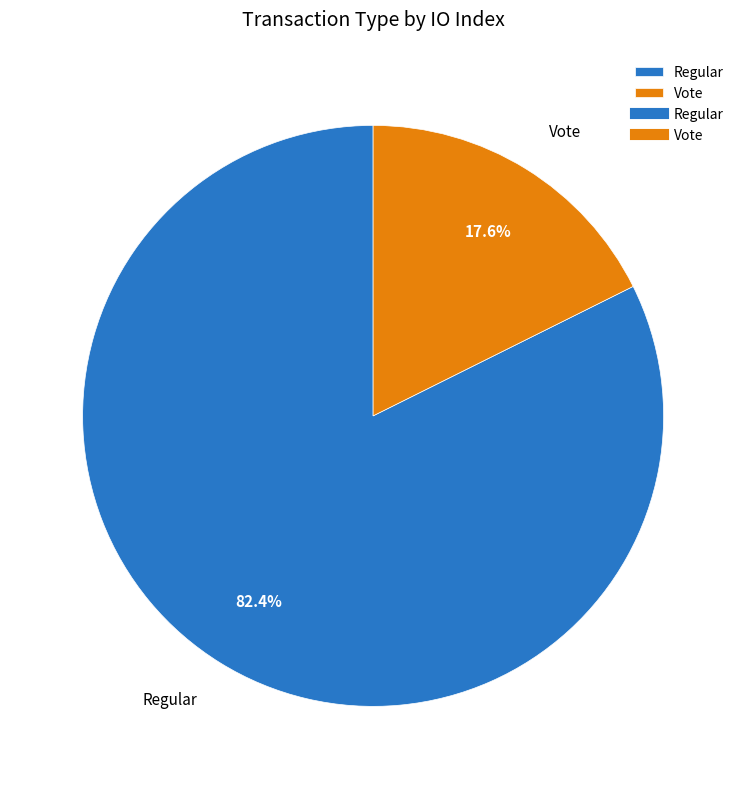

To the nearest percent, what is the difference between the largest and smallest slice percentages?

65%